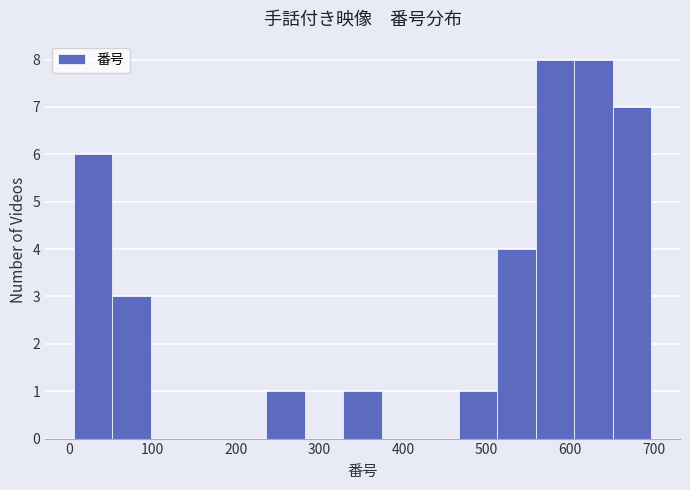

Reading left to right, list every bar in this chart as the range it spans on the x-axis followed by its height. Neither the bar edges nor the heights are printed on the chart, so give them approximately, as read against the axes.

10 to 50: 6
50 to 100: 3
100 to 140: 0
140 to 190: 0
190 to 240: 0
240 to 280: 1
280 to 330: 0
330 to 370: 1
370 to 420: 0
420 to 470: 0
470 to 510: 1
510 to 560: 4
560 to 600: 8
600 to 650: 8
650 to 700: 7